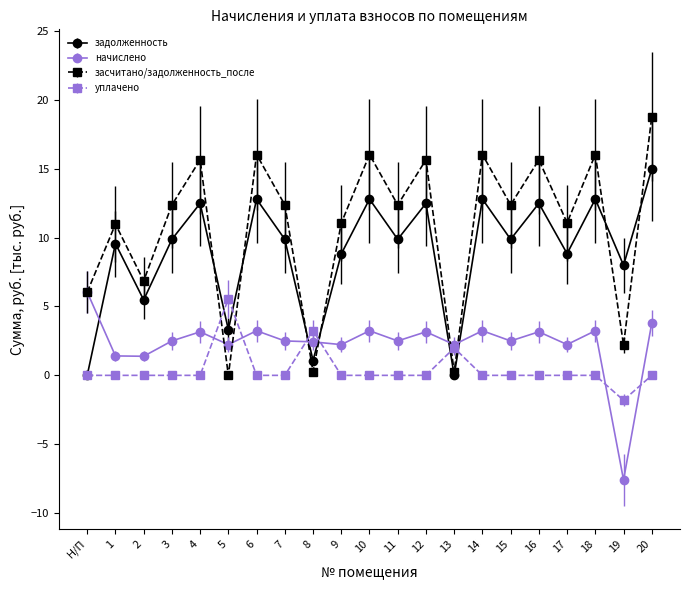

What is the sum of all засчитано/задолженность_после values?

227.9